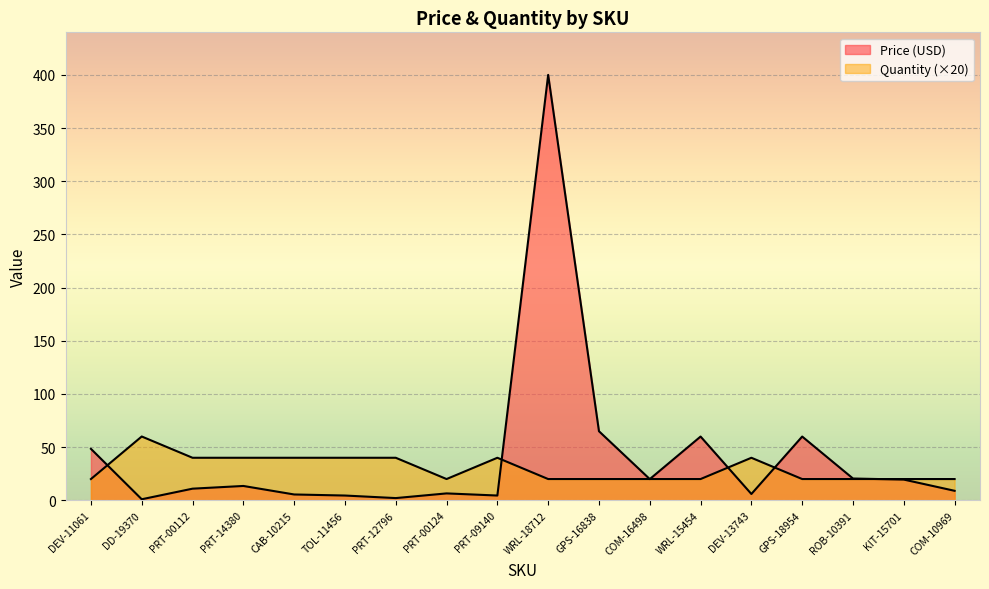

What is the value of the Price (USD) point at the 1st from the left?

48.4